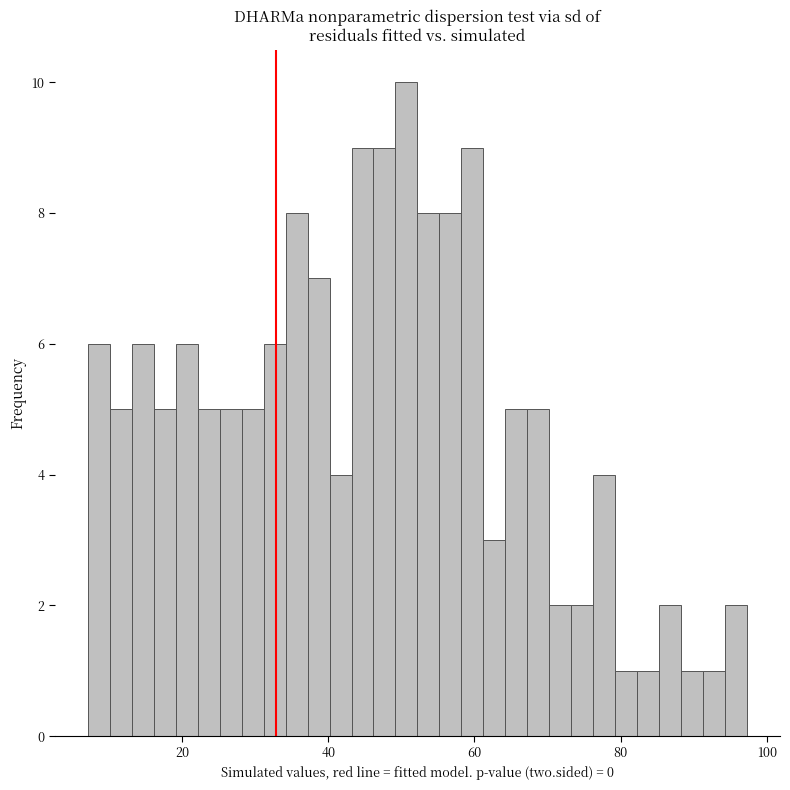

Around what value on the x-axis is the tallest bar? Give the approximate position of its centre, as read against the axis.

50